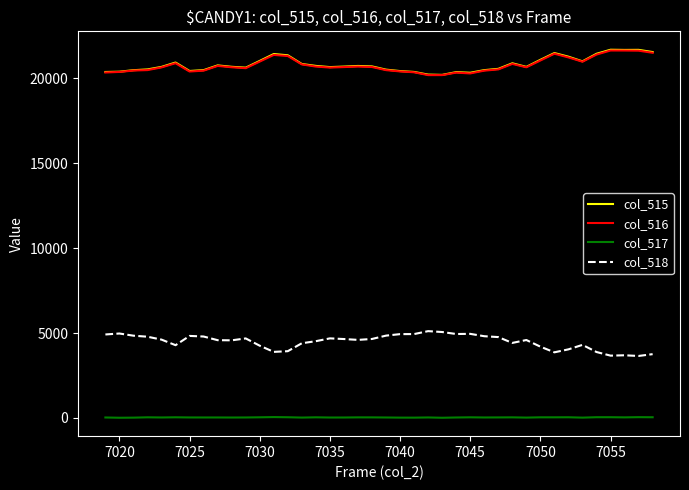

True or false: col_515 and col_518 cross at least once.

False